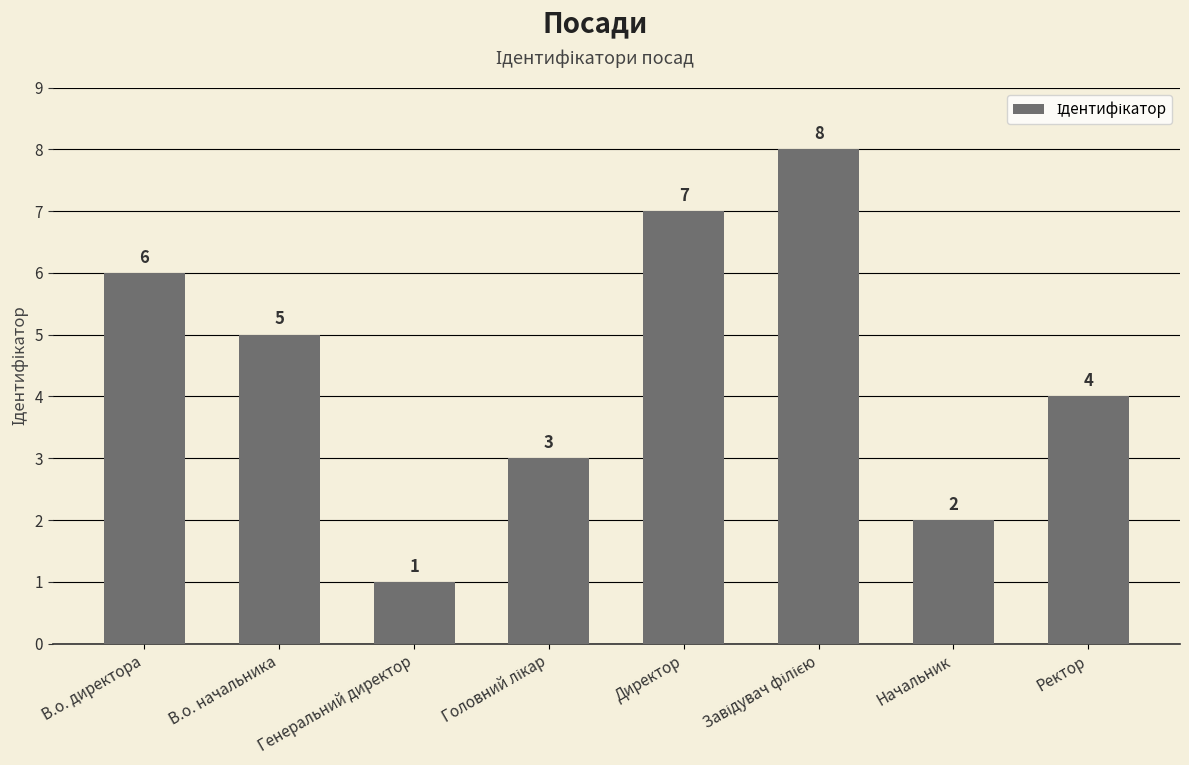

At which category does the chart reach its minimum across all series?

Генеральний директор